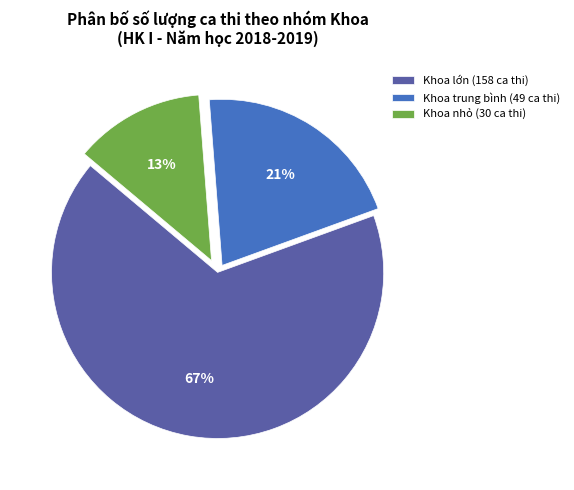

Rank the categories by value from lowest to highest.

Khoa nhỏ (30 ca thi), Khoa trung bình (49 ca thi), Khoa lớn (158 ca thi)